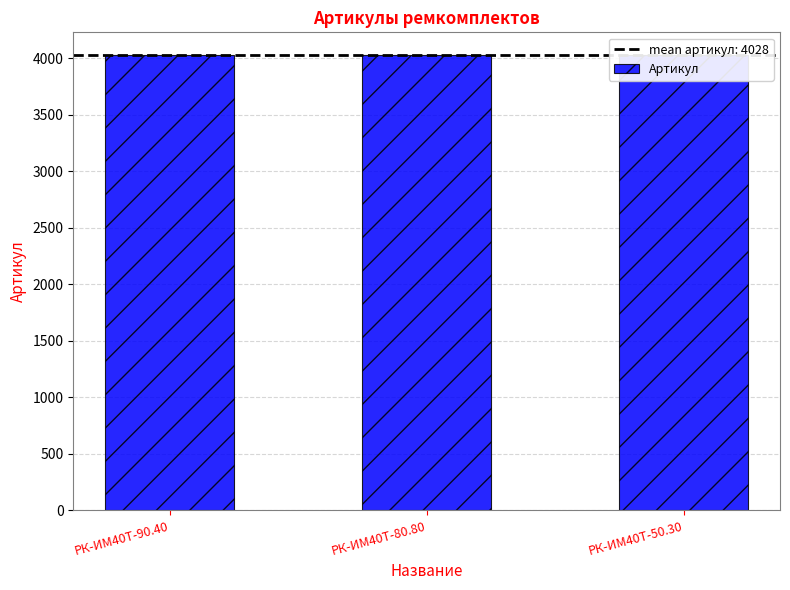

Rank the categories by value from highest to lowest.

РК-ИМ40T-50.30, РК-ИМ40T-80.80, РК-ИМ40T-90.40